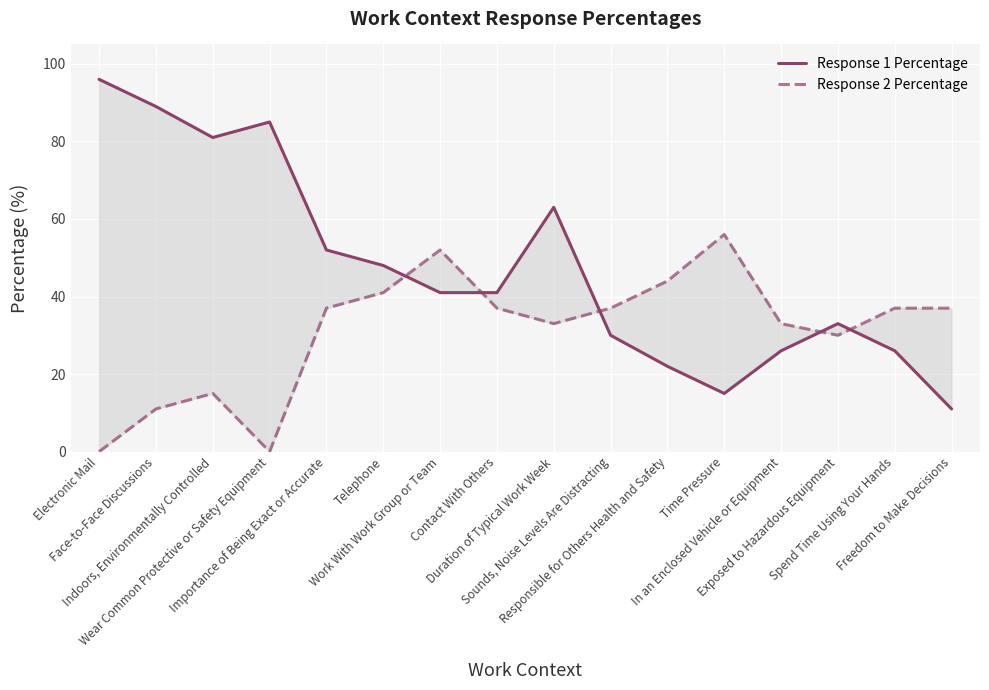

Between Time Pressure and Spend Time Using Your Hands, which series saw the biggest shift?

Response 2 Percentage